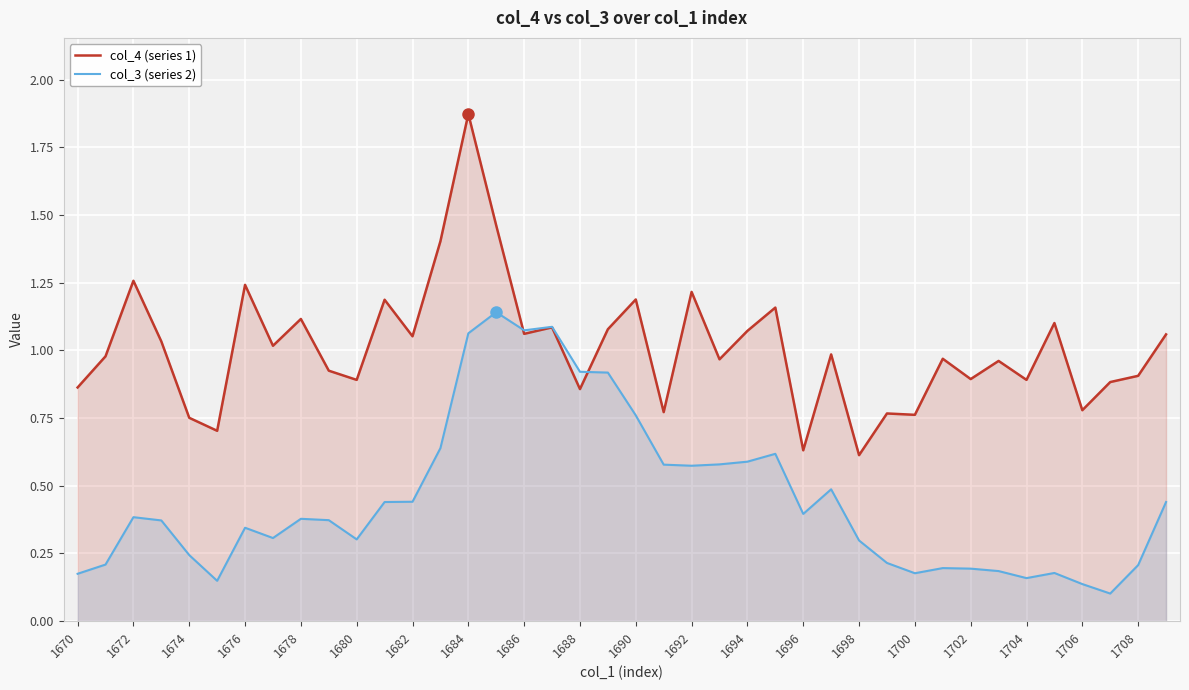

The value of col_3 (series 2) at 35 is 0.2. True or false?

True